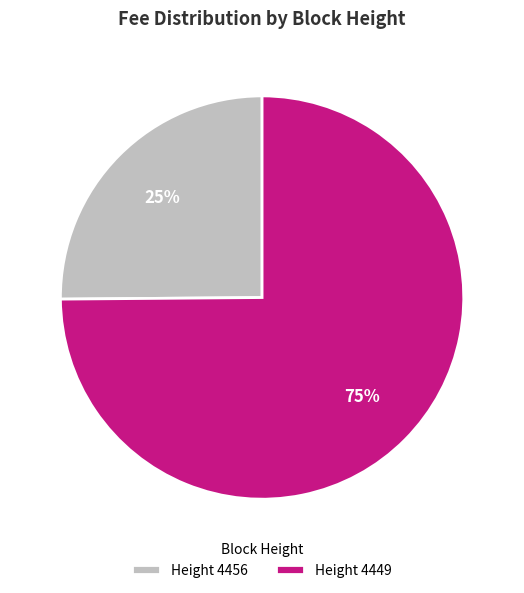

To the nearest percent, what is the average slice percentage?

50%